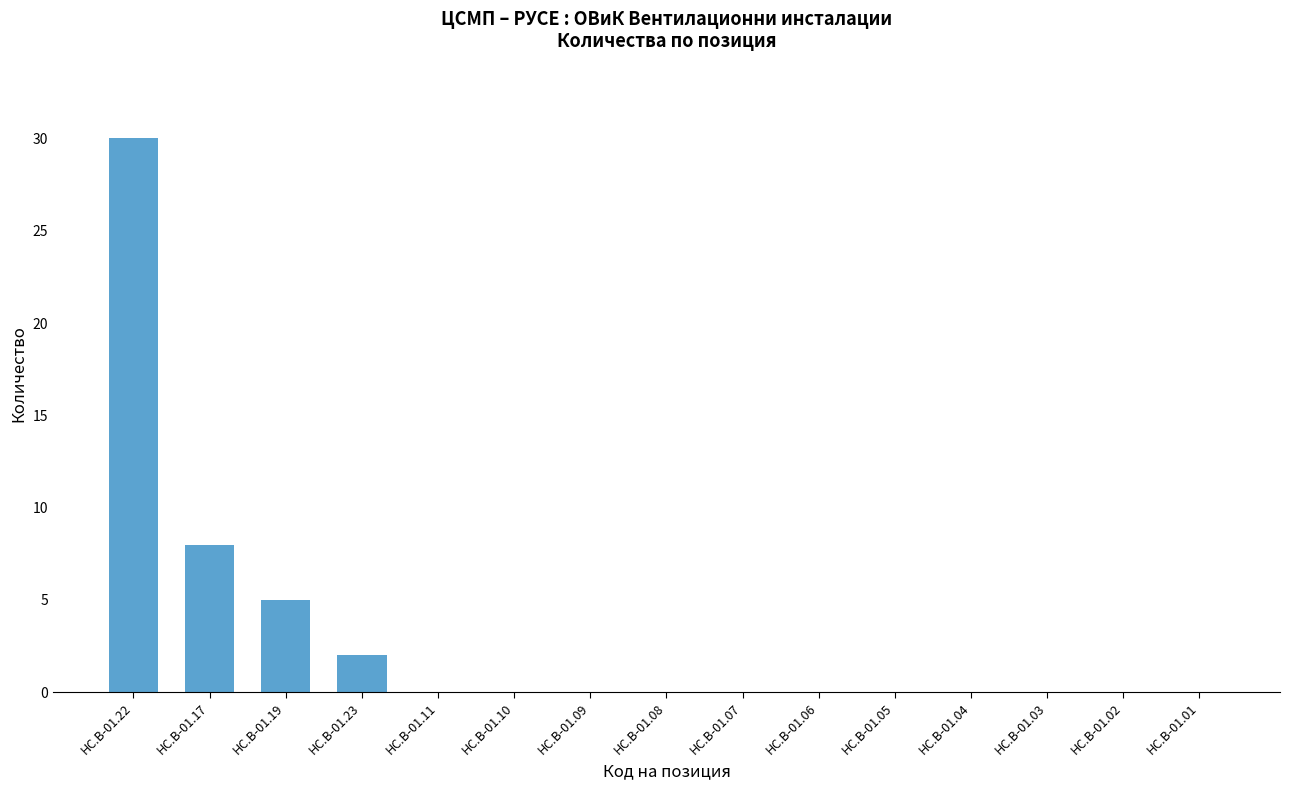

Which category has the highest value across all series?

HC.B-01.22